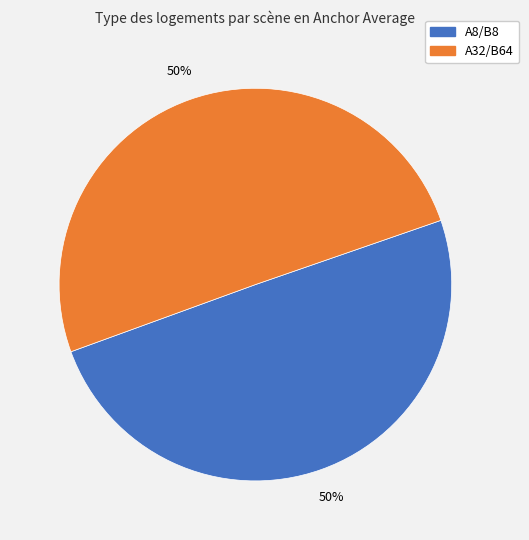

To the nearest percent, what is the average slice percentage?

50%